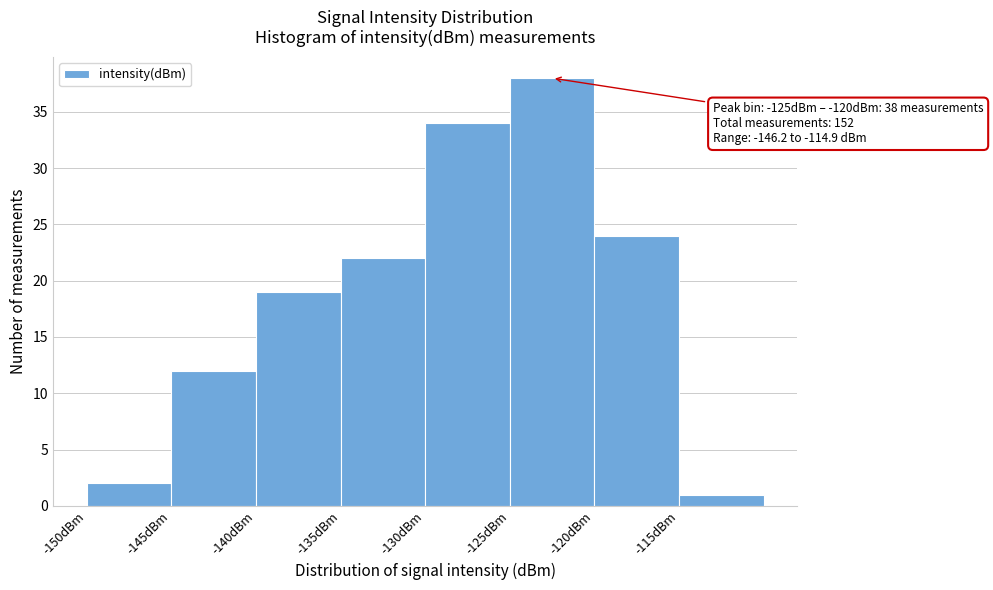

Over which range of the x-axis is the bar tallest?

-125 to -120